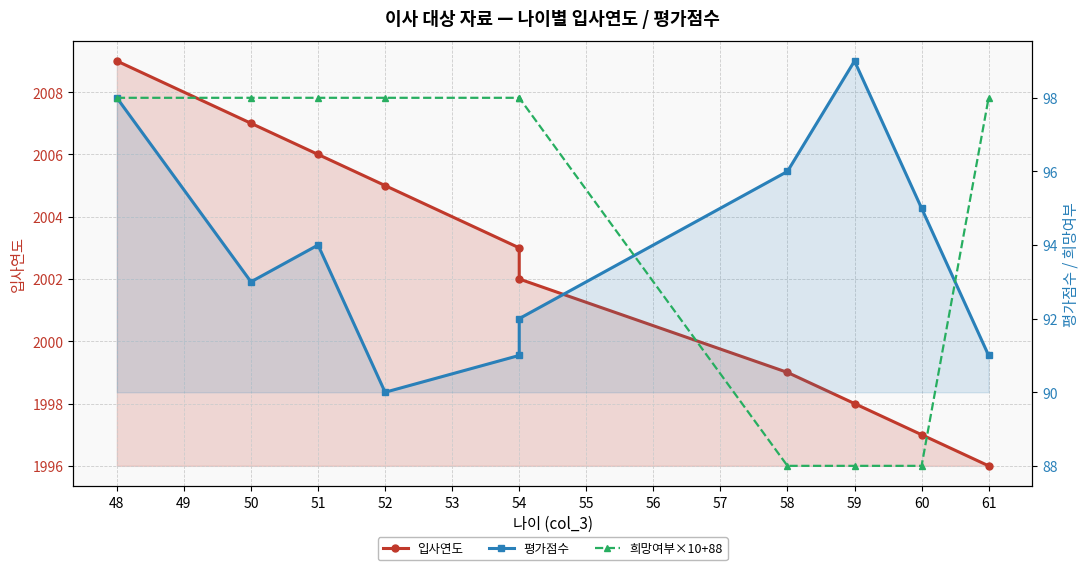

What is the difference between the maximum and minimum values in the 평가점수 series?

9